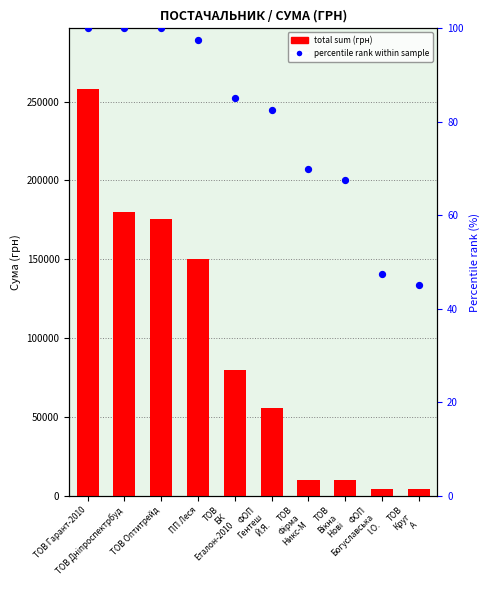

Which series has the largest total across all categories?

total sum (грн)